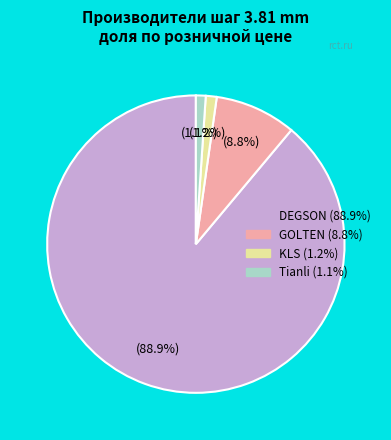

Is the sum of KLS and Tianli greater than half?

No